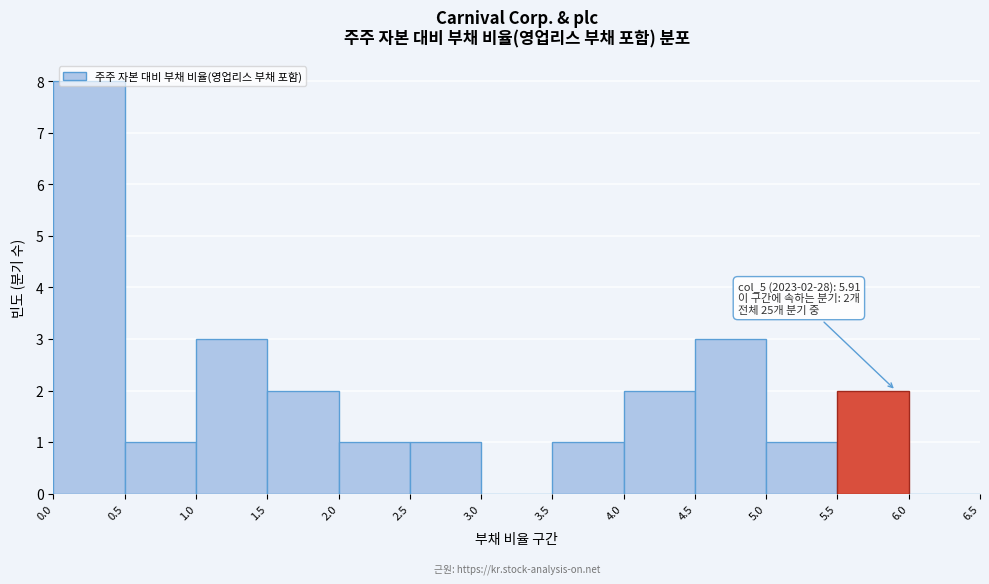

Over which range of the x-axis is the bar tallest?

0.0 to 0.5